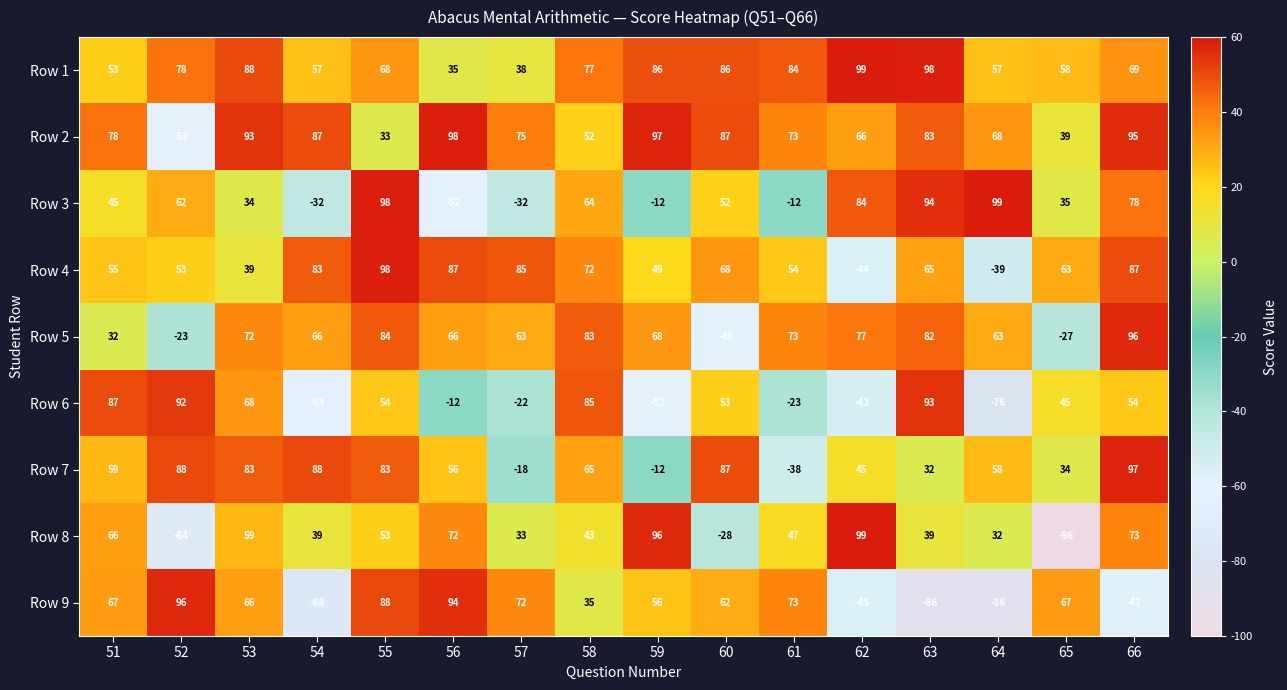

The value of Row 9 at 54 is -95. True or false?

False